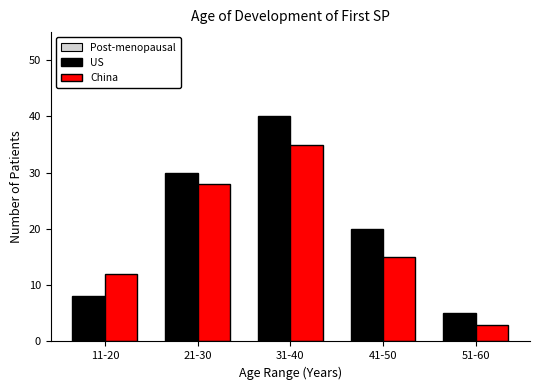

Reading left to right, extract all data points from this chart.

US: 8	30	40	20	5
China: 12	28	35	15	3